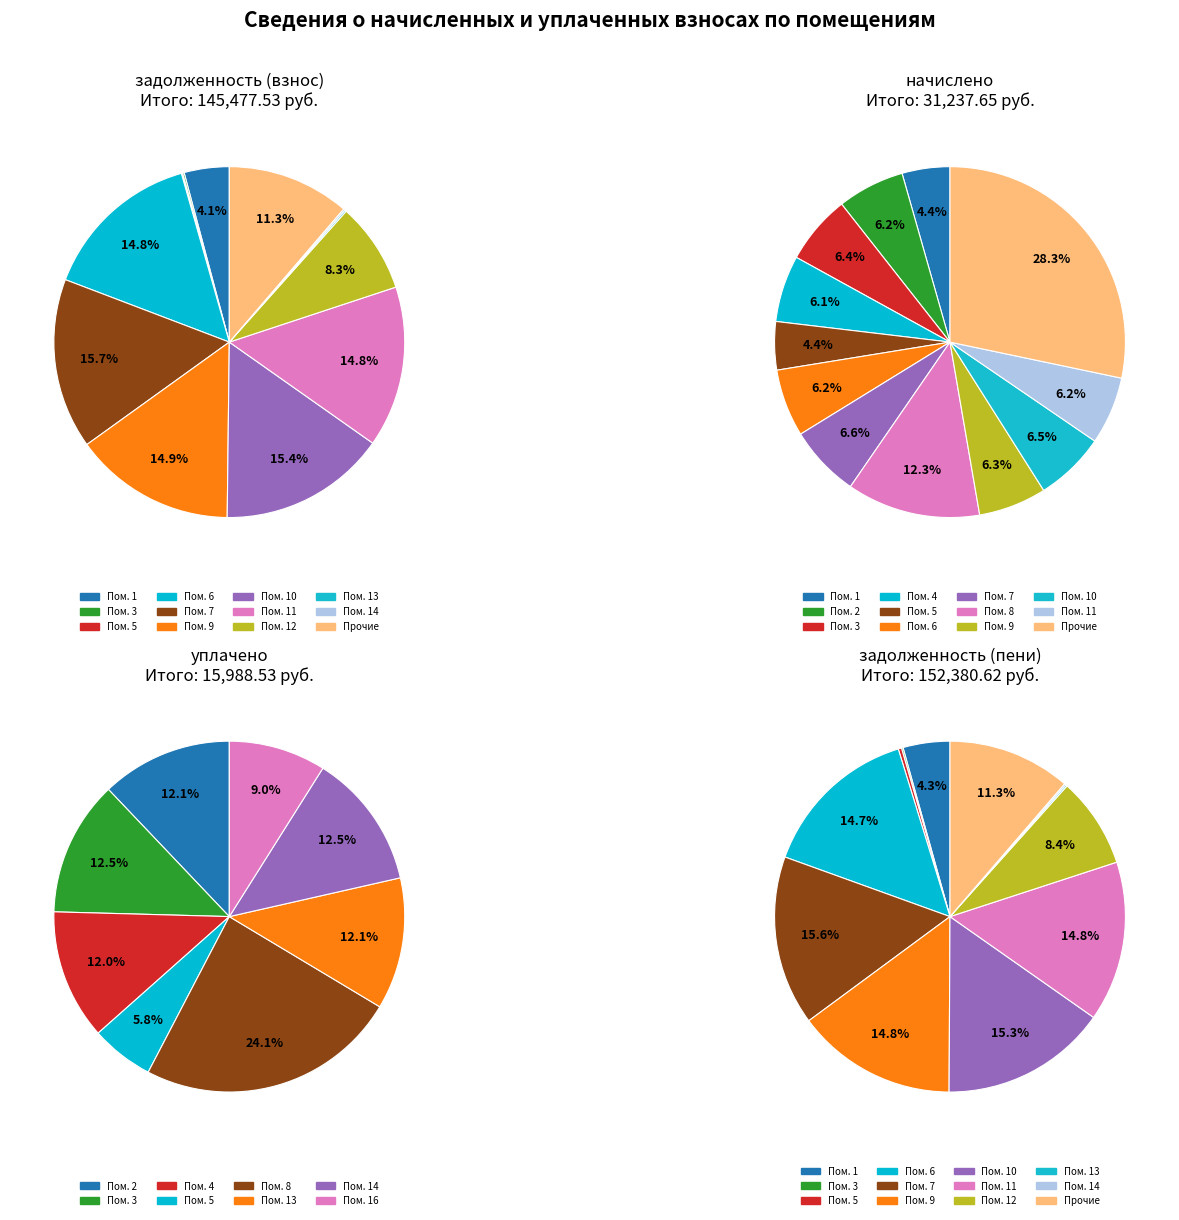

Which category has the biggest portion of the pie?

7